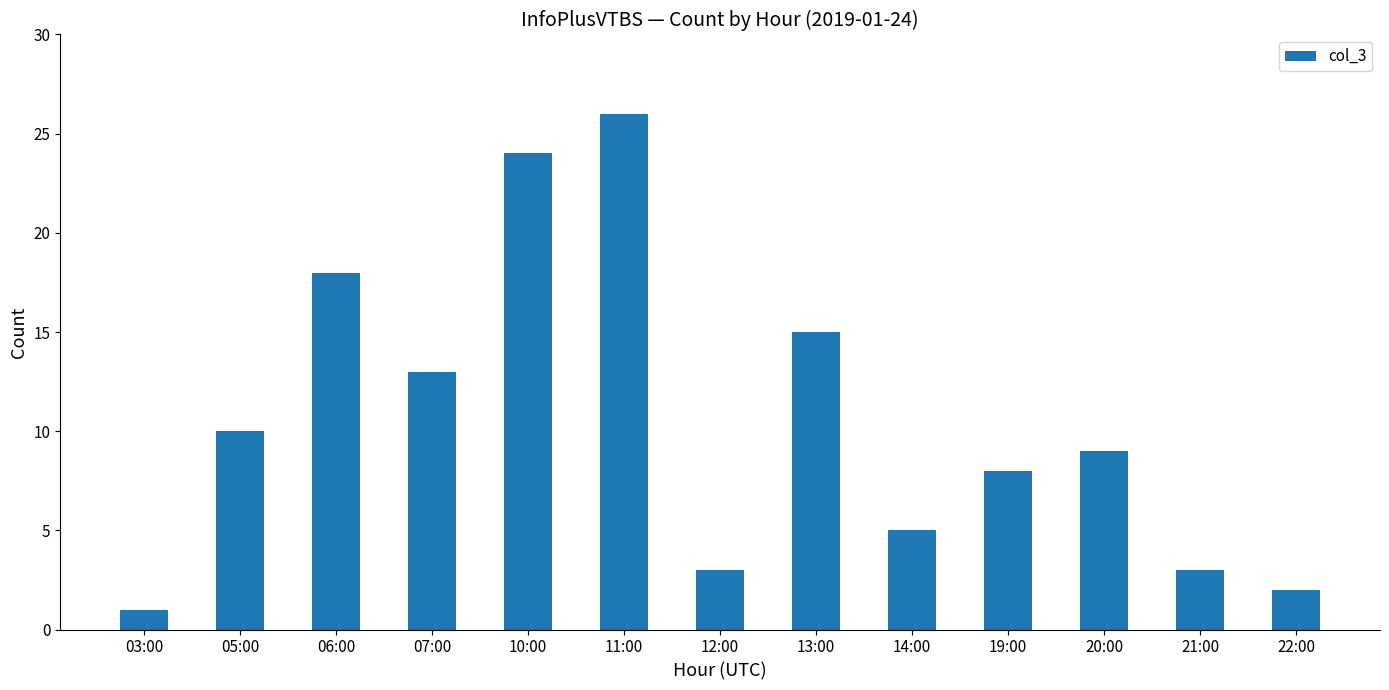

True or false: the data shows 3 at 05:00.

False